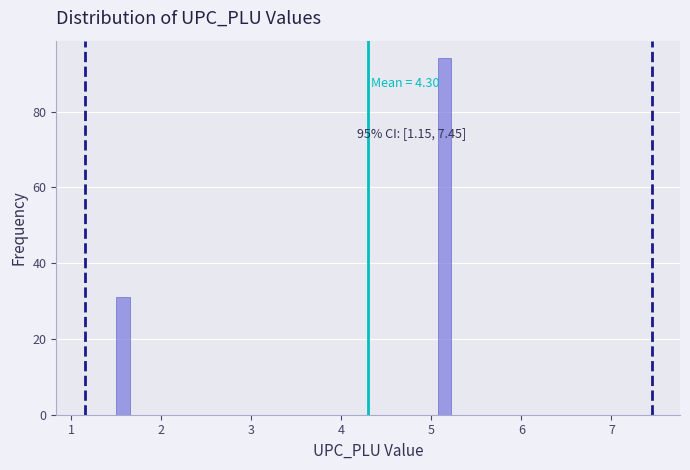

Read against the x-axis, roughly where is the centre of the tallest bar?

5.1